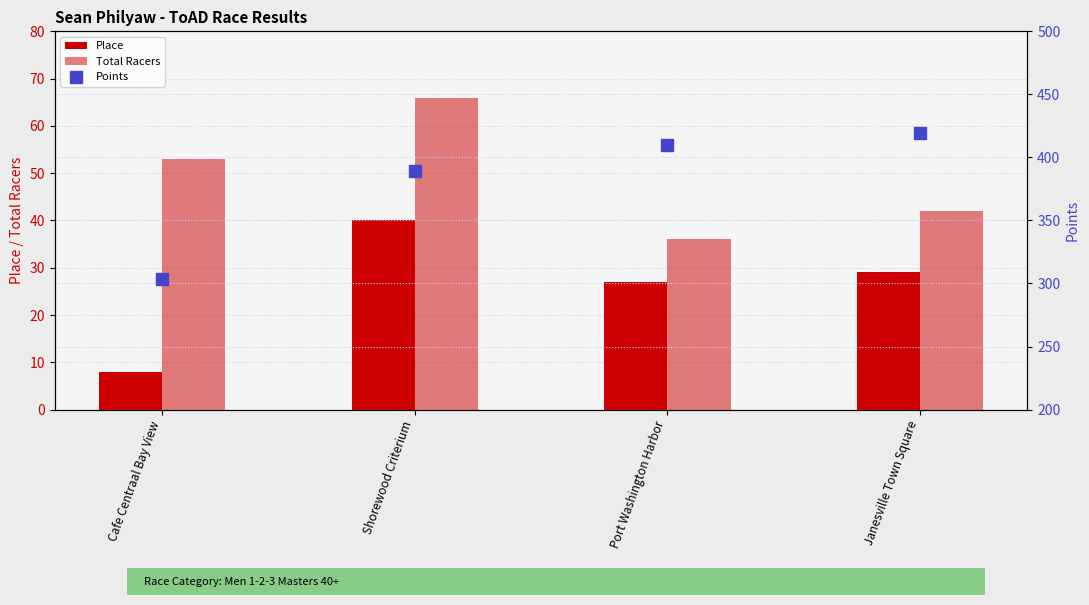

Does the chart contain stacked bars?

No